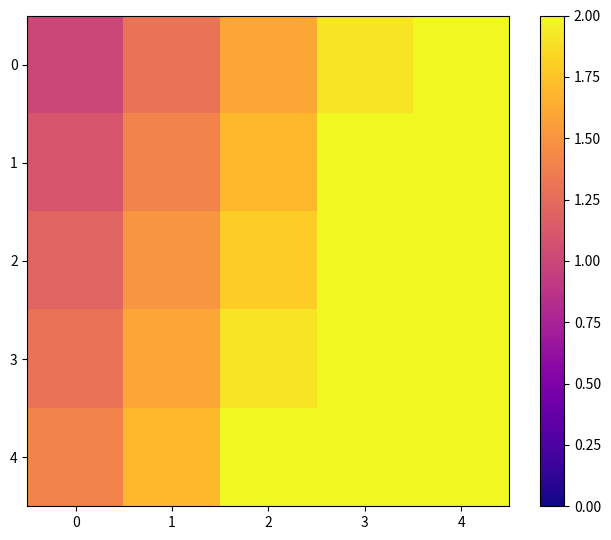

Reading right to left, list all the values displayed in this chart.

0: 4=2.2	3=1.9	2=1.6	1=1.3	0=1.0
1: 4=2.3	3=2.0	2=1.7	1=1.4	0=1.1
2: 4=2.4	3=2.1	2=1.8	1=1.5	0=1.2
3: 4=2.5	3=2.2	2=1.9	1=1.6	0=1.3
4: 4=2.6	3=2.3	2=2.0	1=1.7	0=1.4